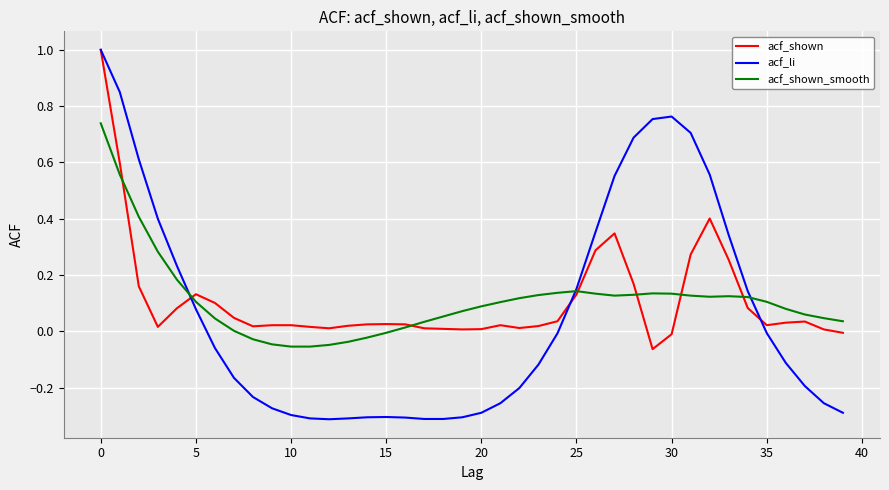

Which series has the widest spread of values?

acf_li